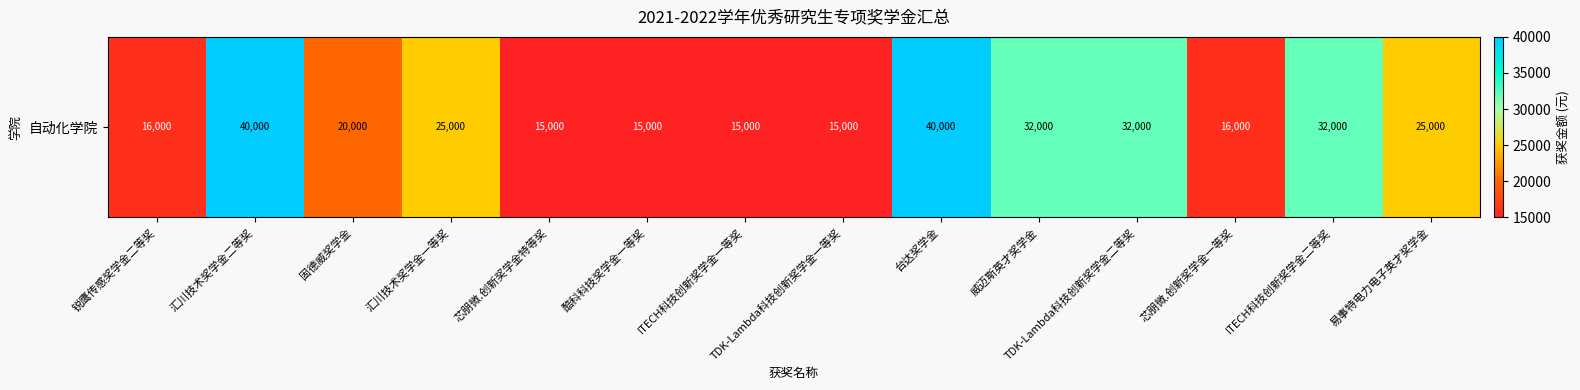

Which has a higher value, ITECH科技创新奖学金一等奖 or 汇川技术奖学金一等奖?

汇川技术奖学金一等奖